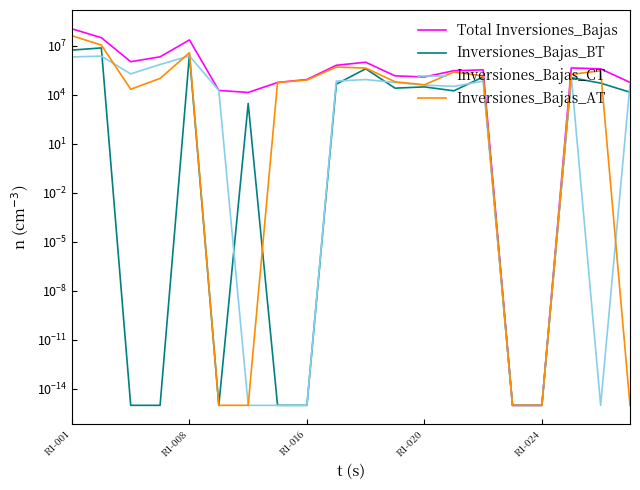

Read the Inversiones_Bajas_BT value at 10.

399438.6